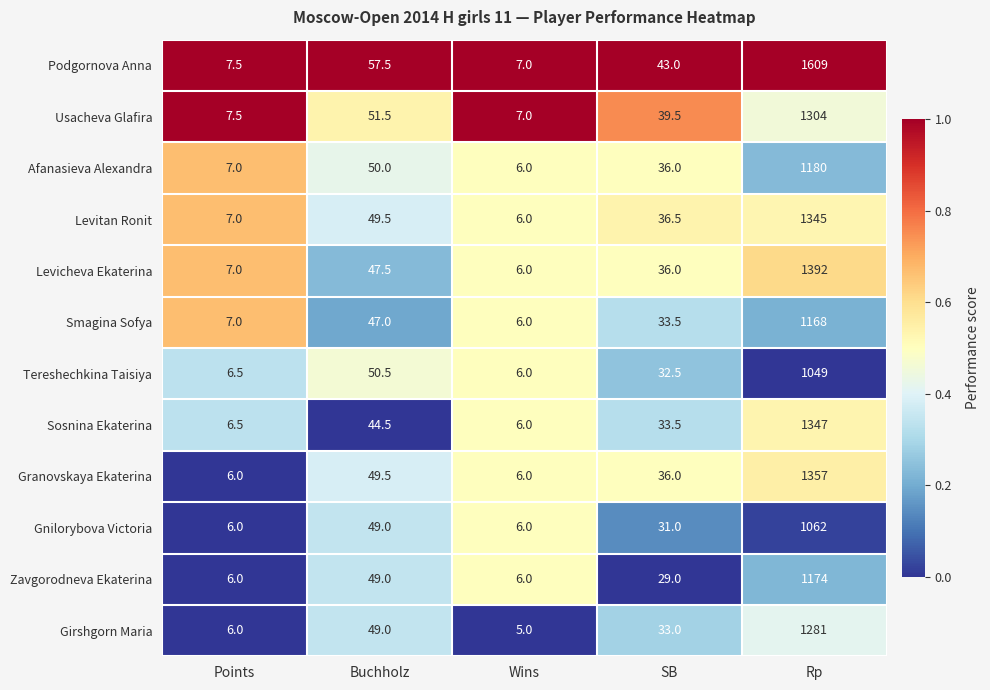

Which series has the largest range (max minus min)?

Podgornova Anna